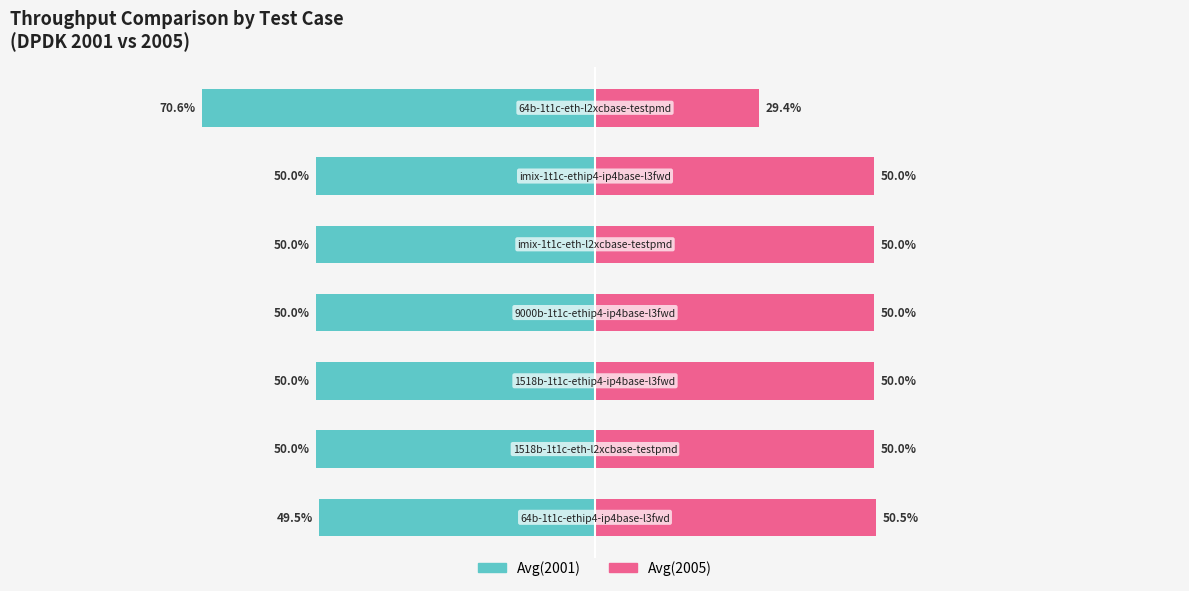

Rank the categories by Avg(2005) value from lowest to highest.

6, 1, 2, 3, 4, 5, 0